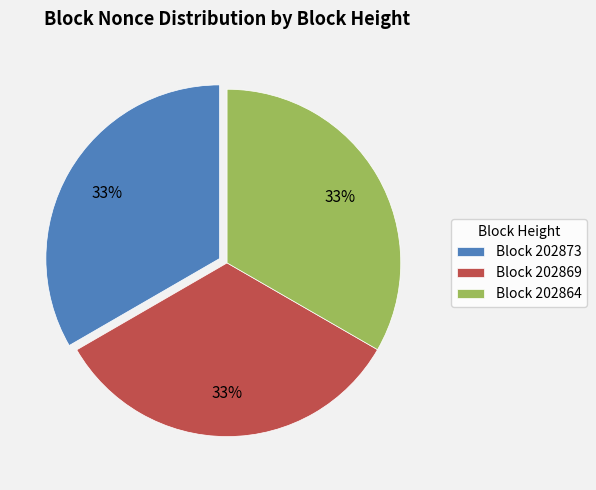

Is Block 202864 the majority of the pie?

No